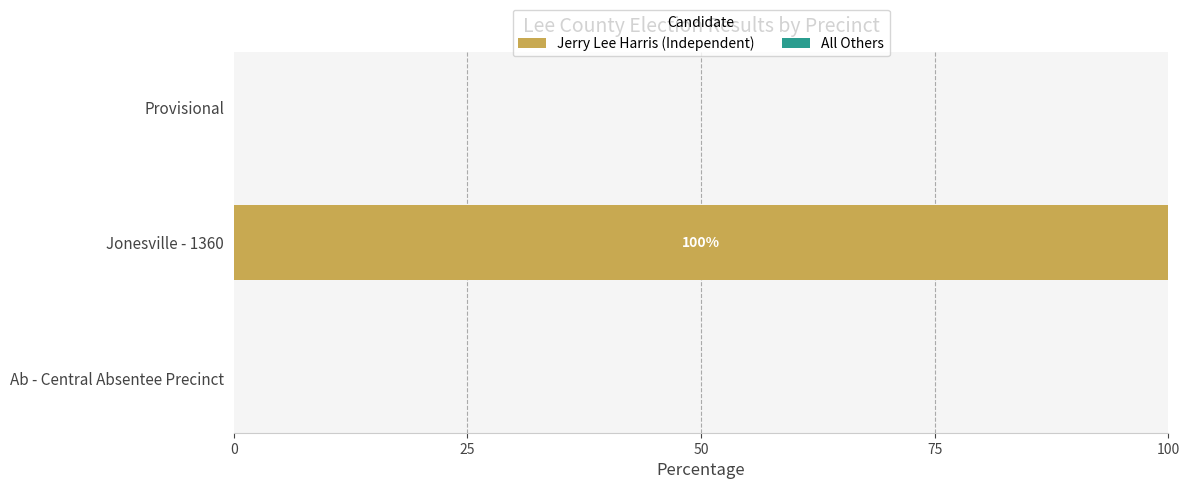

What is the change in value from Jonesville - 1360 to Provisional?

-100